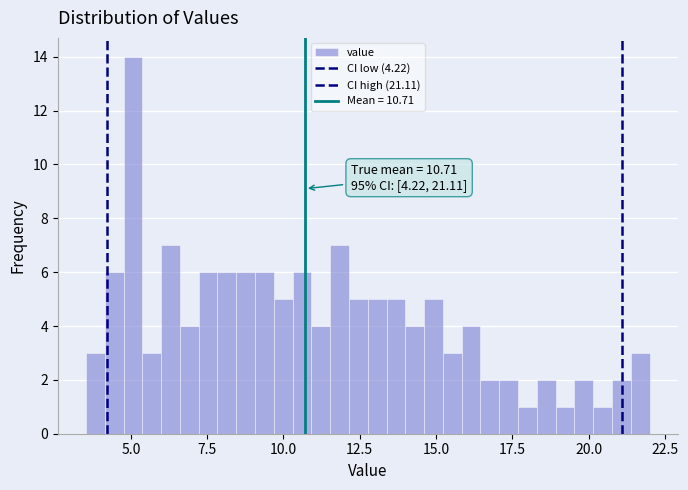

Around what value on the x-axis is the tallest bar? Give the approximate position of its centre, as read against the axis.

5.0